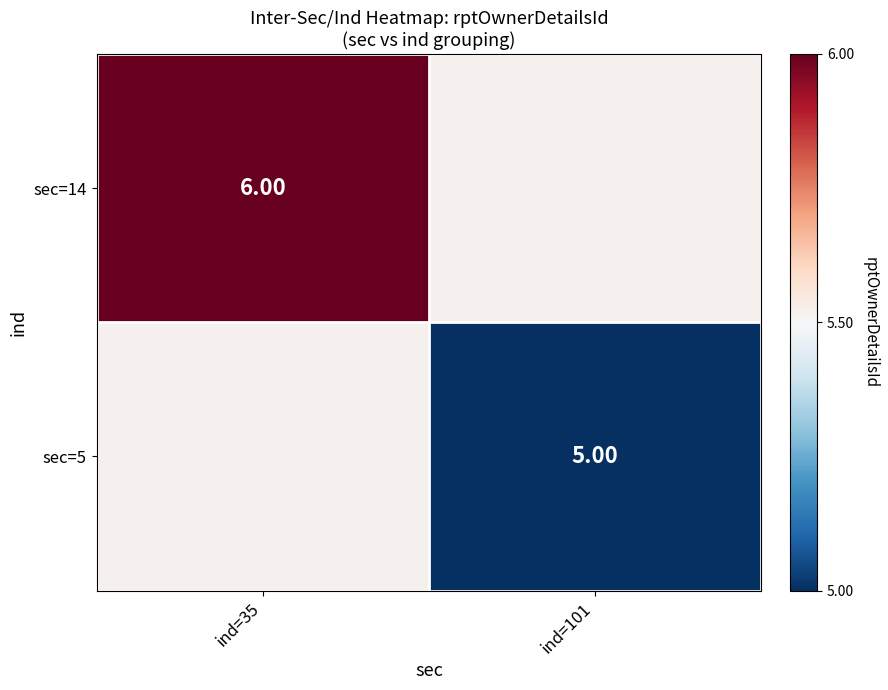

Is the value of sec=5 at ind=101 greater than the value of sec=14 at ind=35?

No